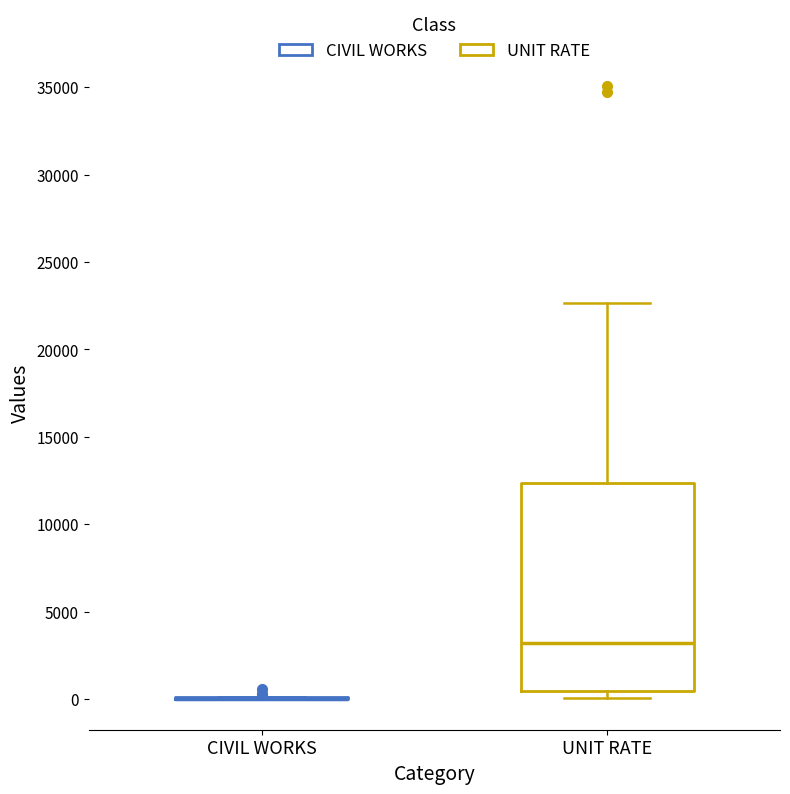

Which box is the tallest, from its lower edge to its upper edge?

UNIT RATE